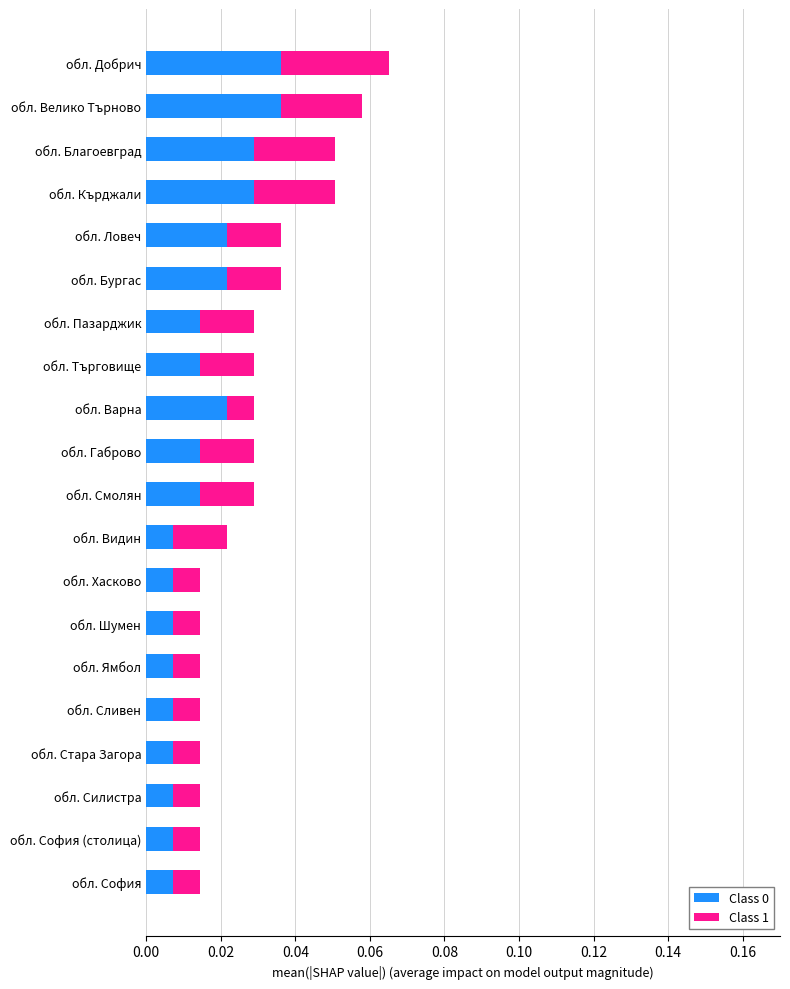

Count the number of categories in the chart.

20